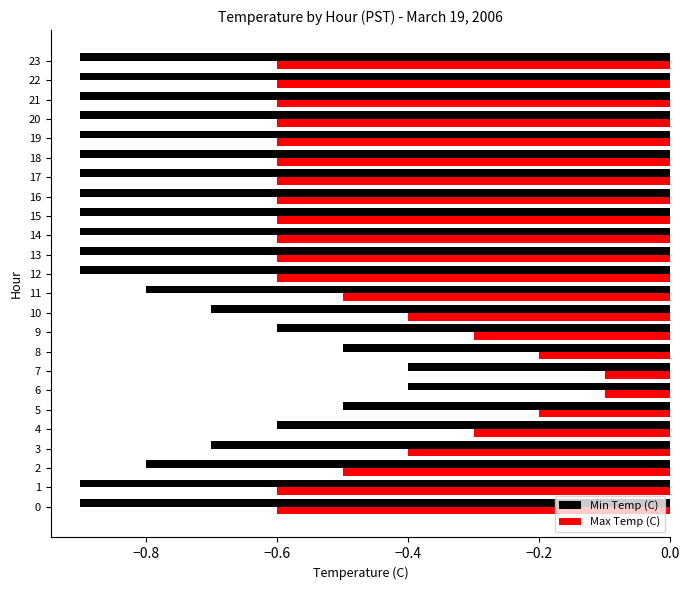

True or false: Max Temp (C) has a value of -0.9 at 23.

False